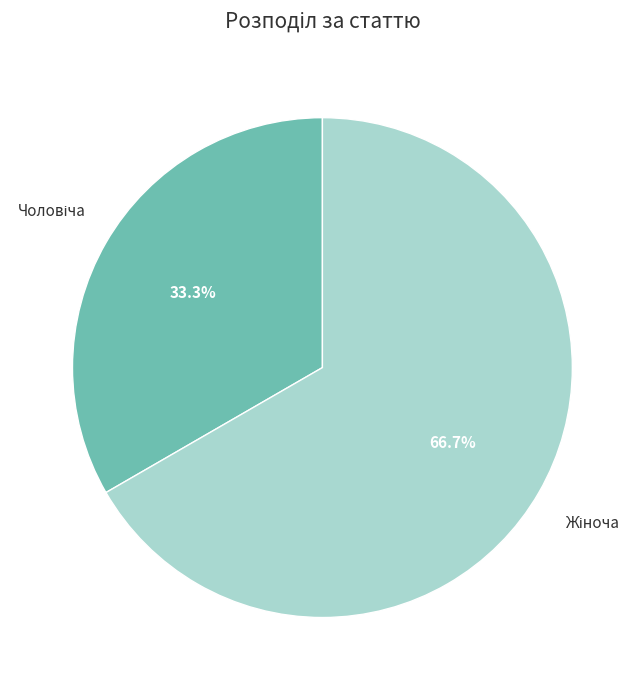

Does any single category account for the majority?

Yes